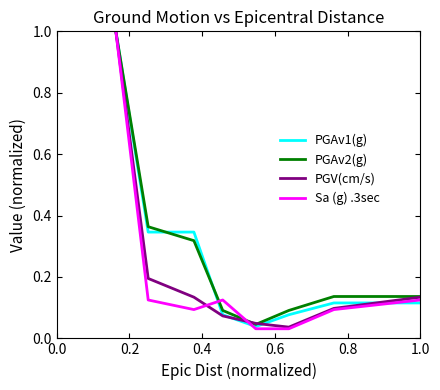

What are all the series names shown in the legend?

PGAv1(g), PGAv2(g), PGV(cm/s), Sa (g) .3sec